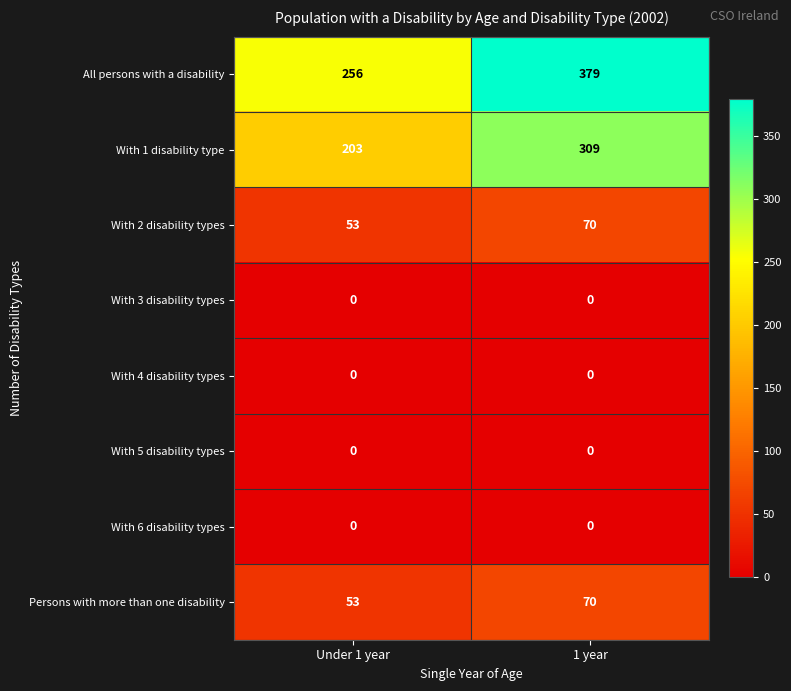

At which label is With 2 disability types closest to 61?

Under 1 year